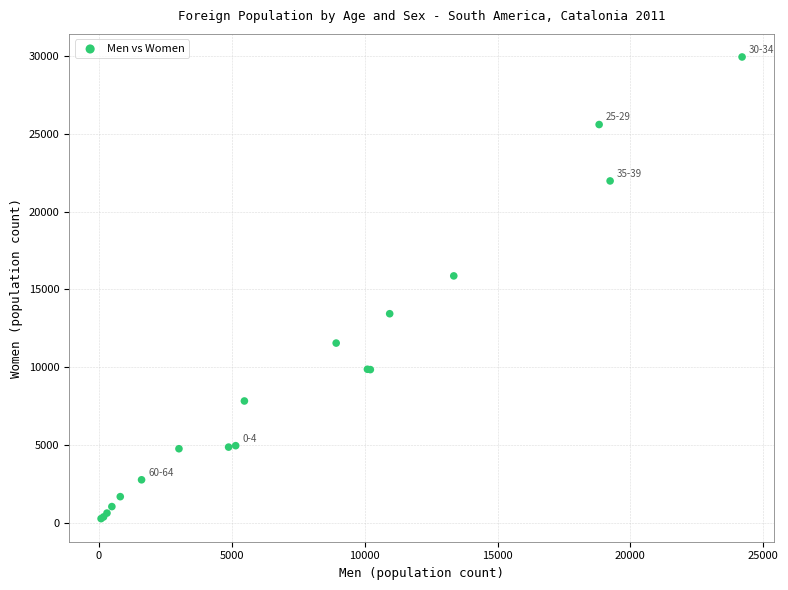

What Y value in the scatter plot is closest to 15102?

15867